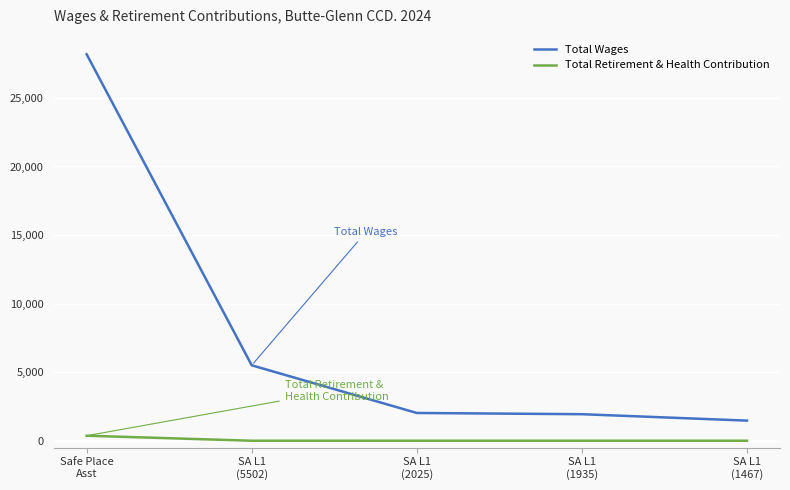

Does the chart have visible grid lines?

Yes